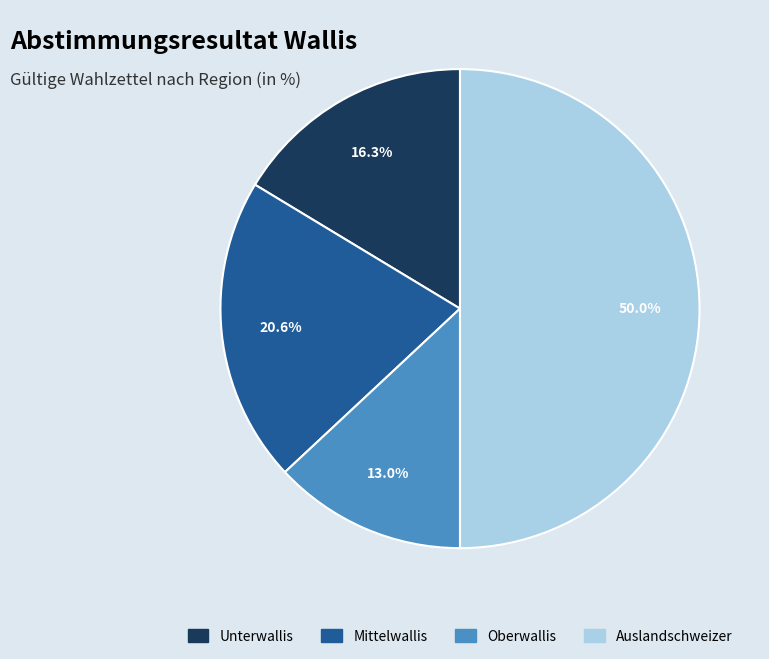

What percentage is NOT represented by Mittelwallis?

79.4%